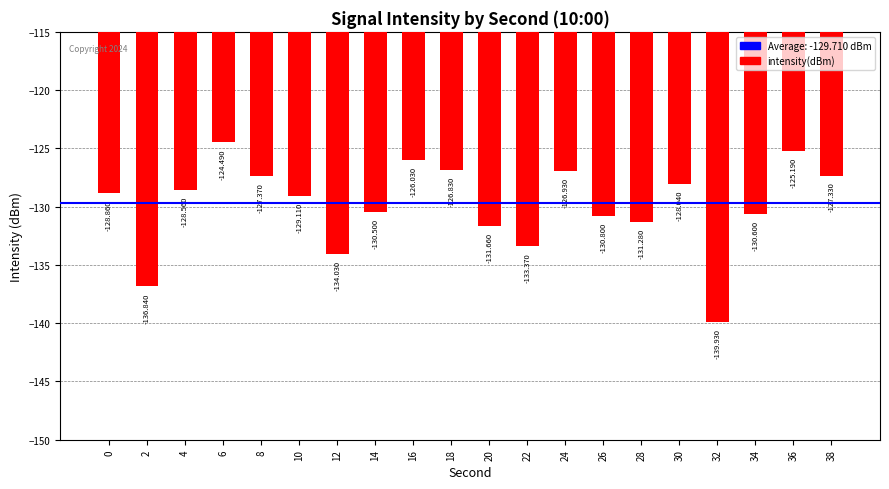

What is the minimum value shown in the chart?

-139.9